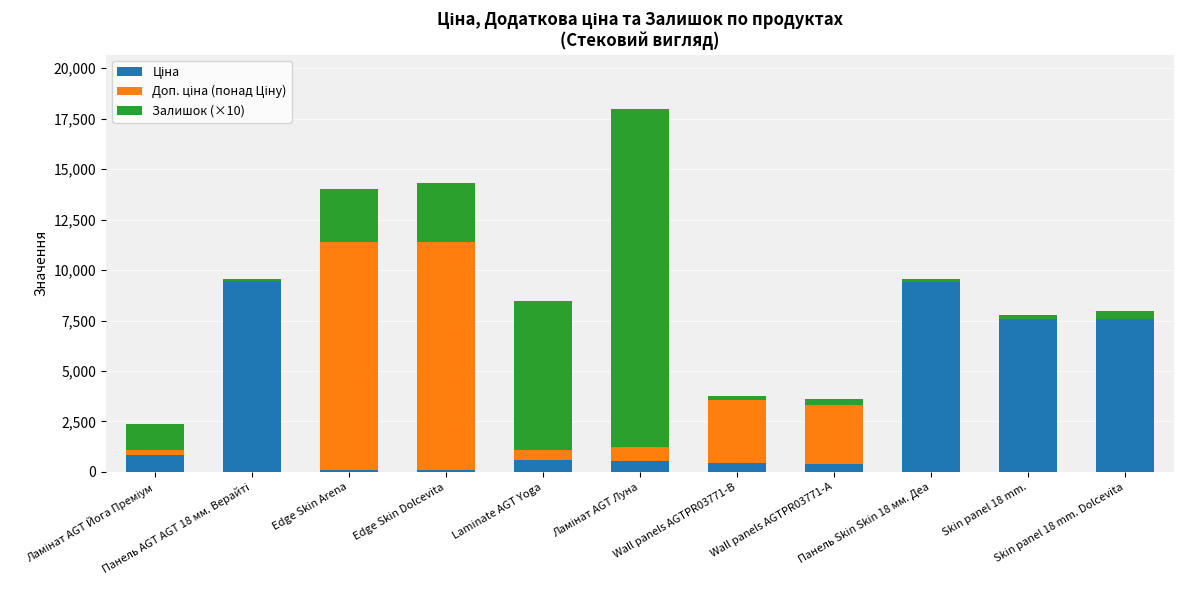

Is it true that Ціна equals 15842.2 at Панель AGT AGT 18 мм. Верайті?

False